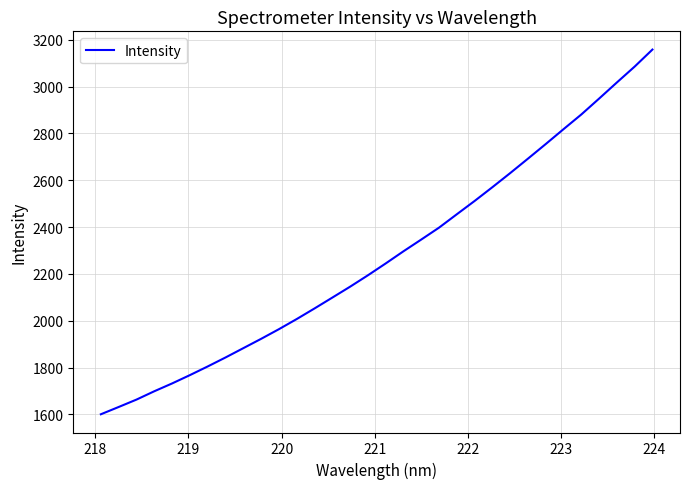

How many distinct data groups are displayed?

1